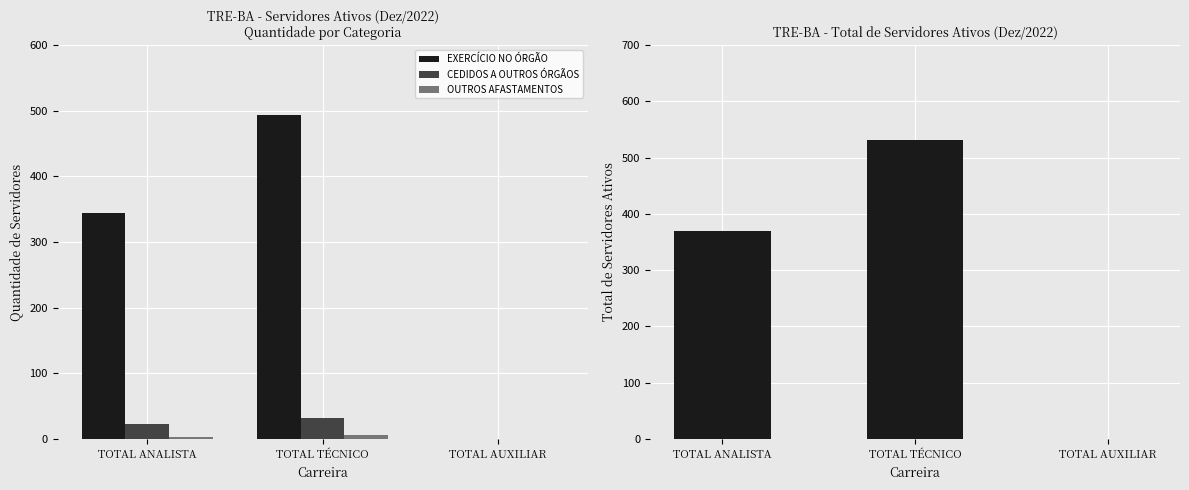

What is the sum of the CEDIDOS A OUTROS ÓRGÃOS values at TOTAL ANALISTA and TOTAL AUXILIAR?

23